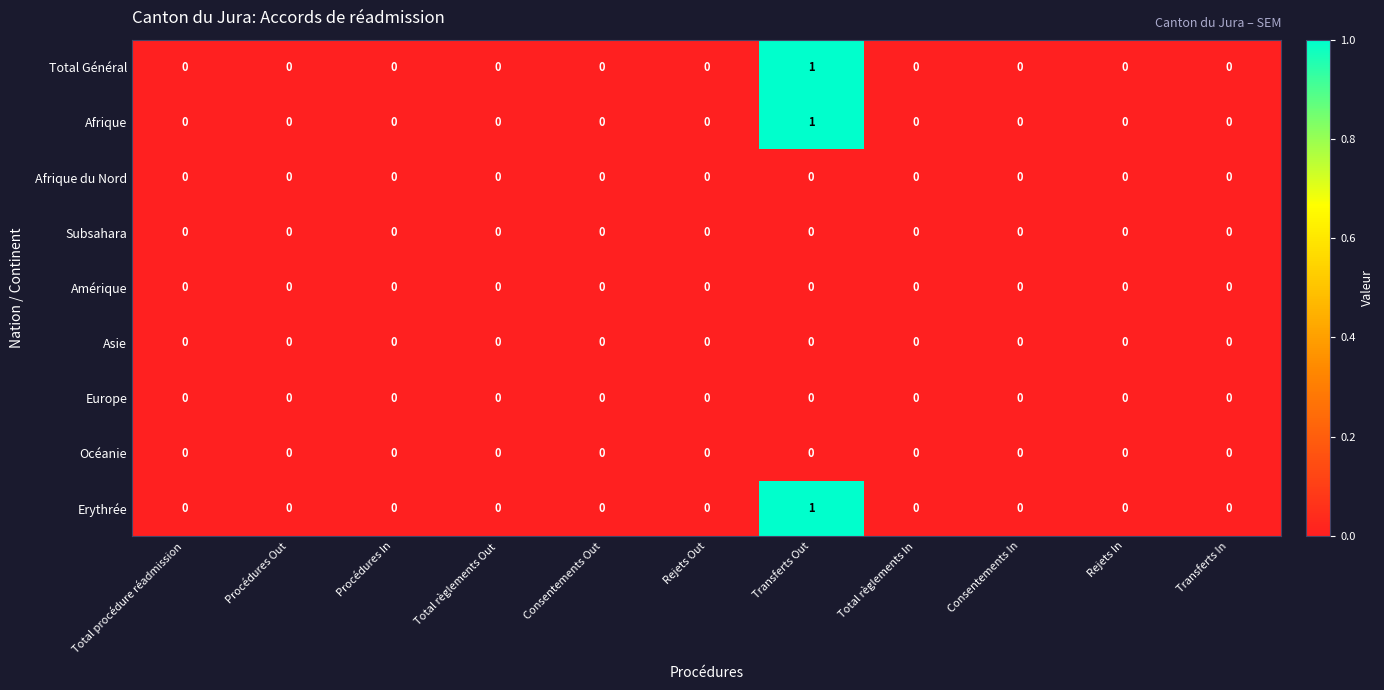

True or false: Europe has a value of 0 at Consentements Out.

True